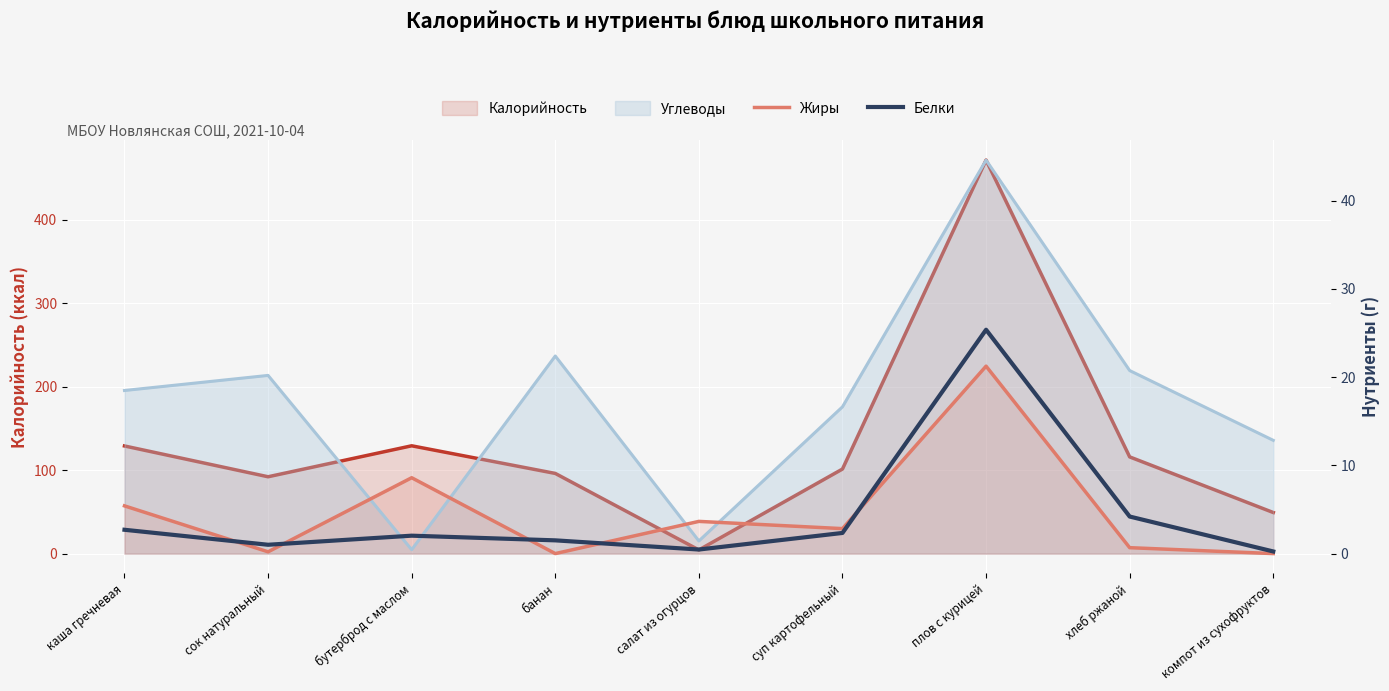

At which category does the chart reach its peak across all series?

плов с курицей